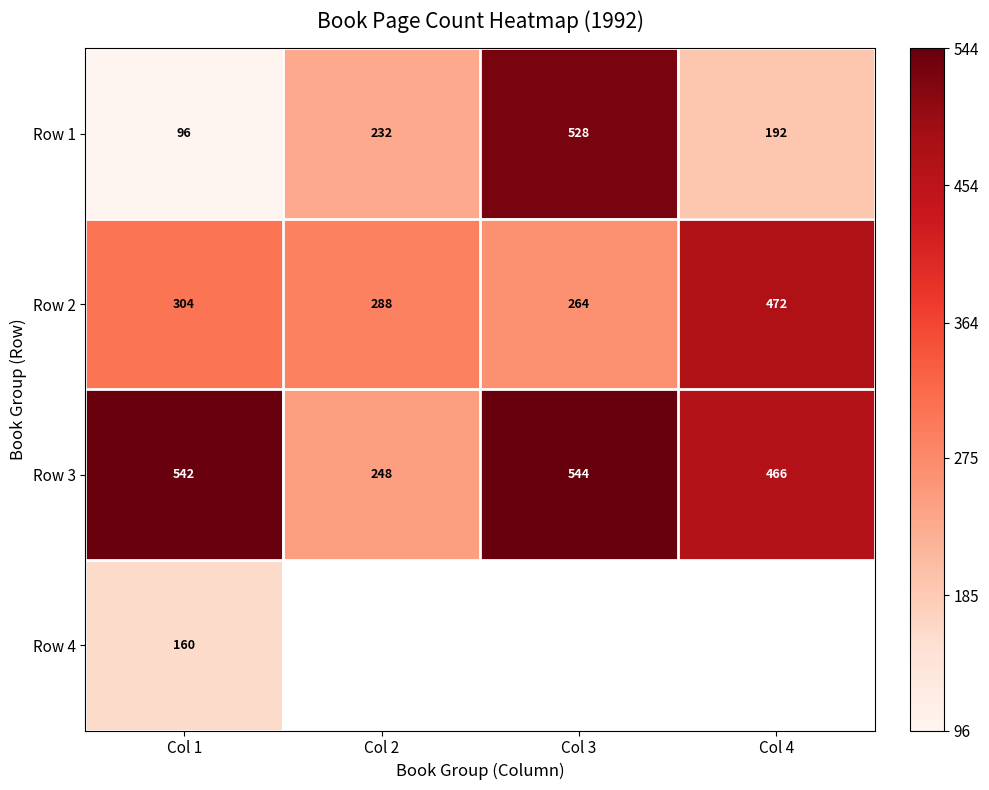

At which category is the sum across all series the highest?

Col 1